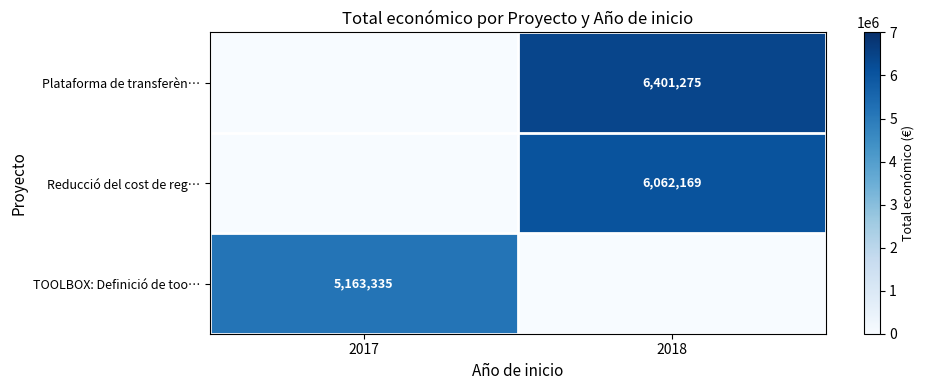

The TOOLBOX: Definició de too… series shows 0 at 2018. True or false?

True